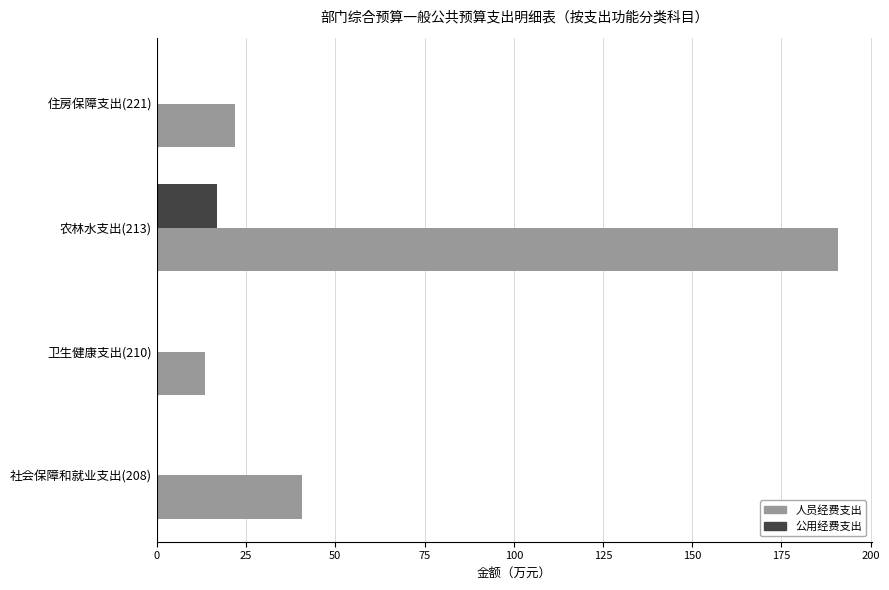

What value does the 人员经费支出 series have at 卫生健康支出(210)?

13.5